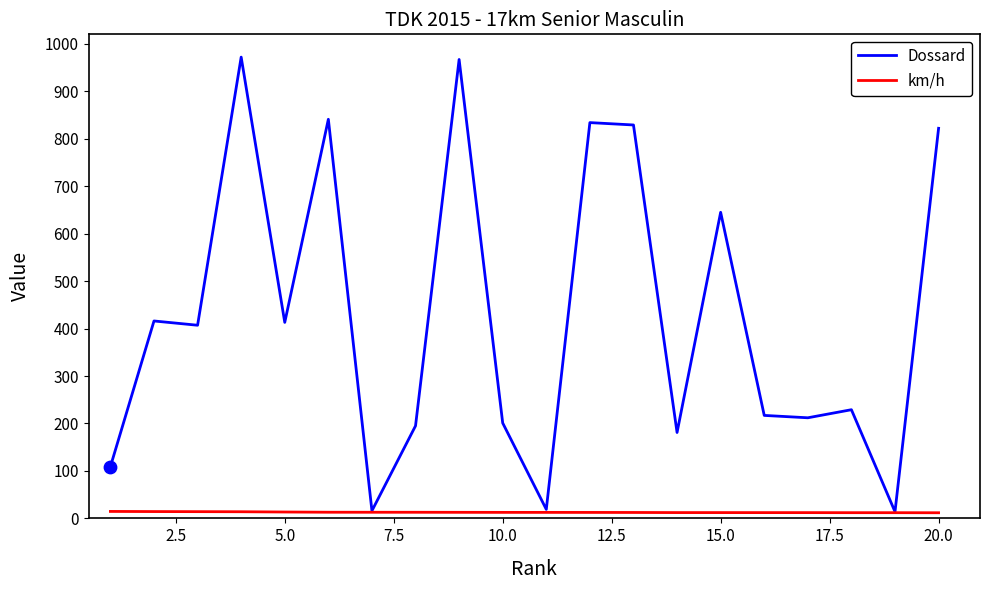

Which series has the largest total across all categories?

Dossard